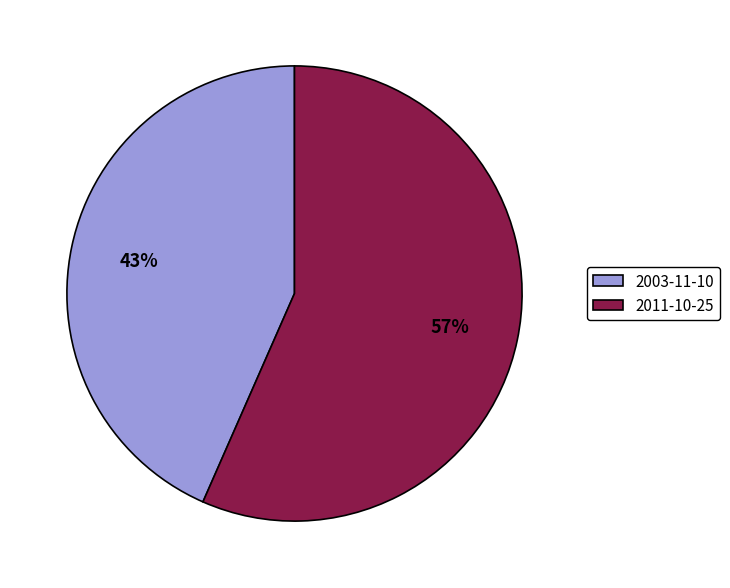

To the nearest percent, what portion does 2003-11-10 represent?

43%